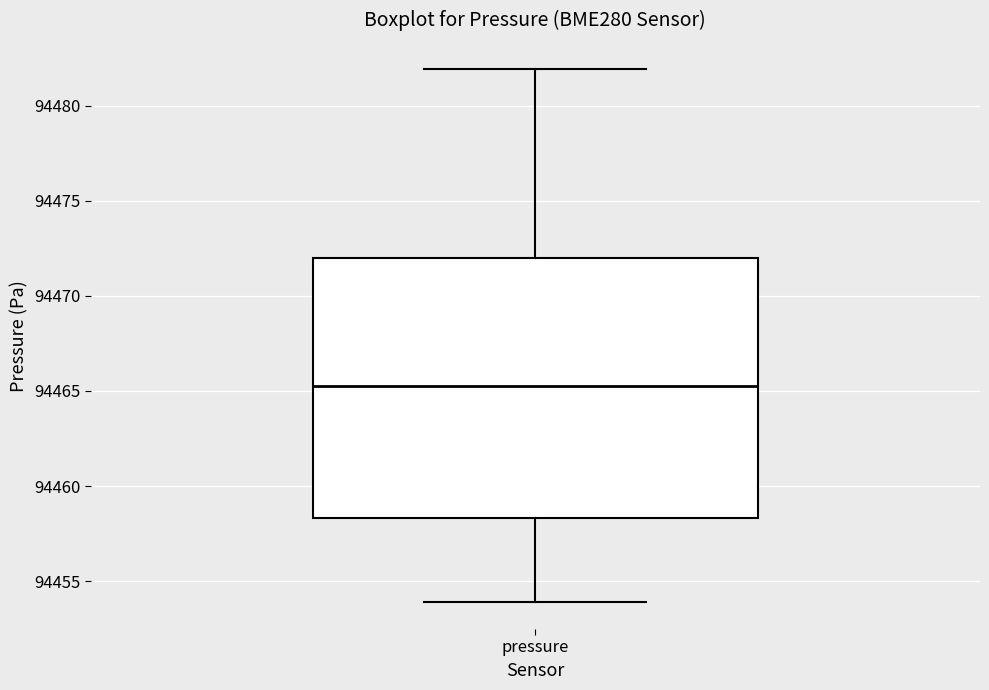

Where does the upper whisker of the box for pressure end on the y-axis? The values are not printed on the chart, so give them approximately, as read against the axis.

94482.0